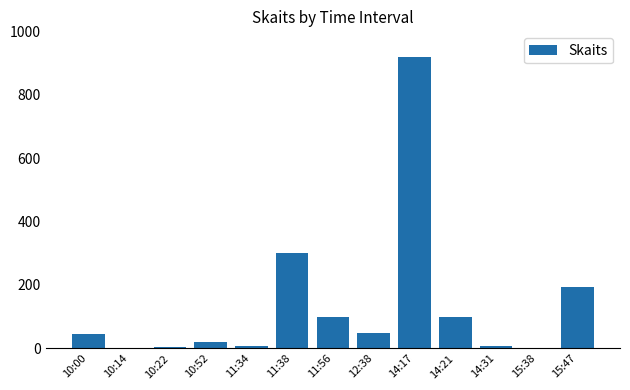

The chart shows a value of 133 at 15:47. True or false?

False